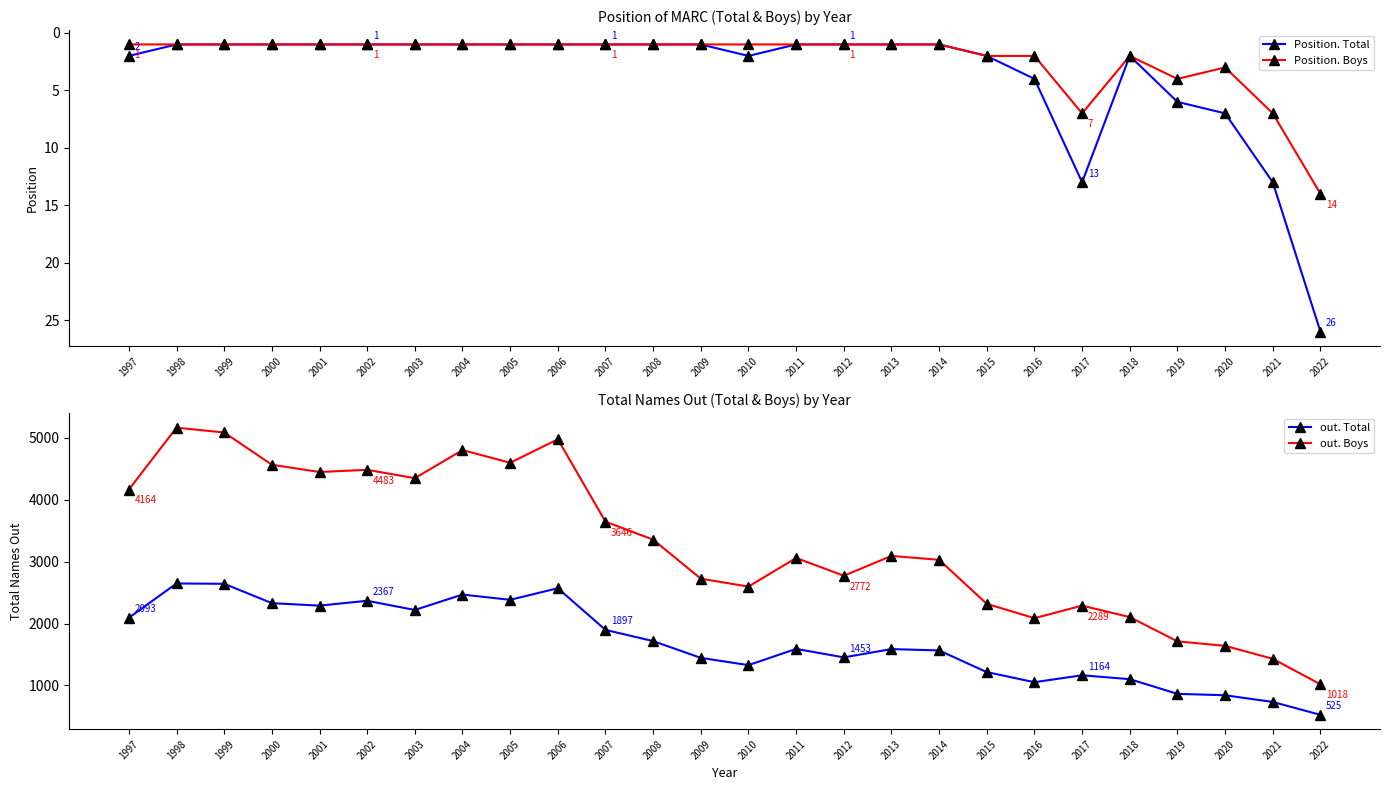

True or false: Position. Boys and out. Total intersect in this chart.

False